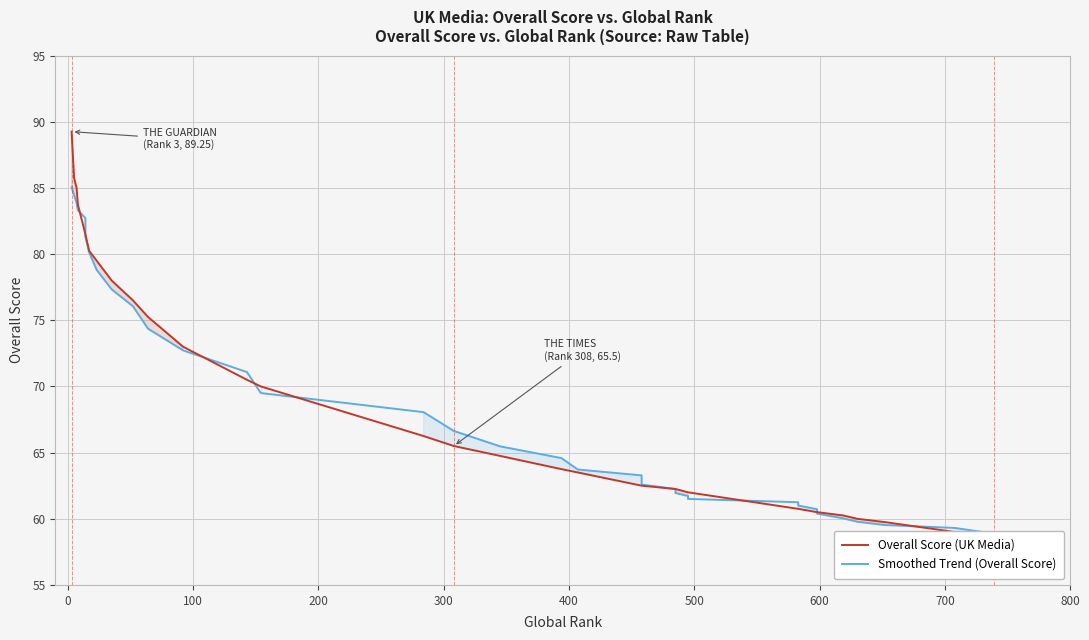

How many times do Overall Score (UK Media) and Smoothed Trend (Overall Score) cross each other?

8